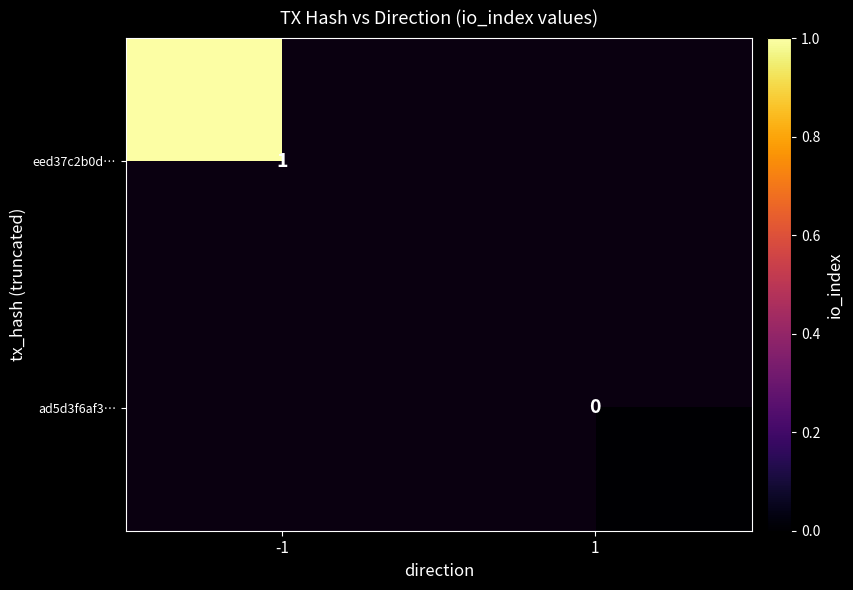

True or false: eed37c2b0d… has a value of 2 at -1.

False